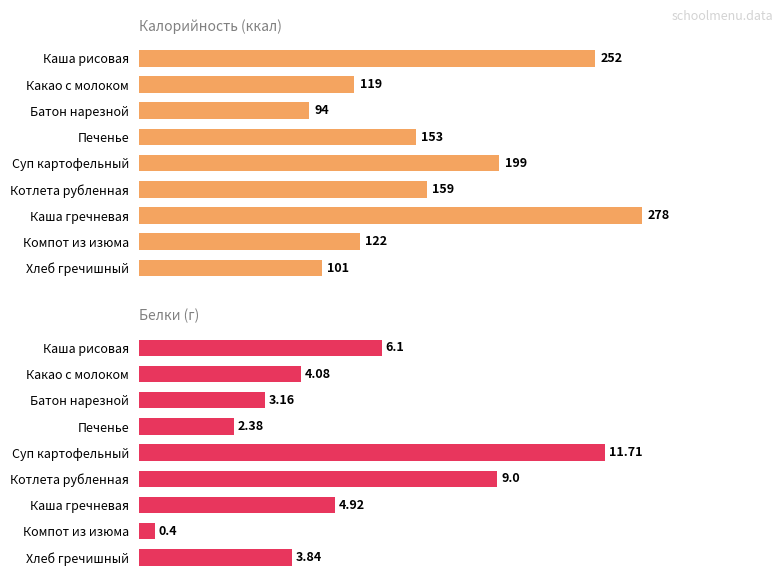

List the series in order of their overall mean, lowest first.

Белки, Калорийность